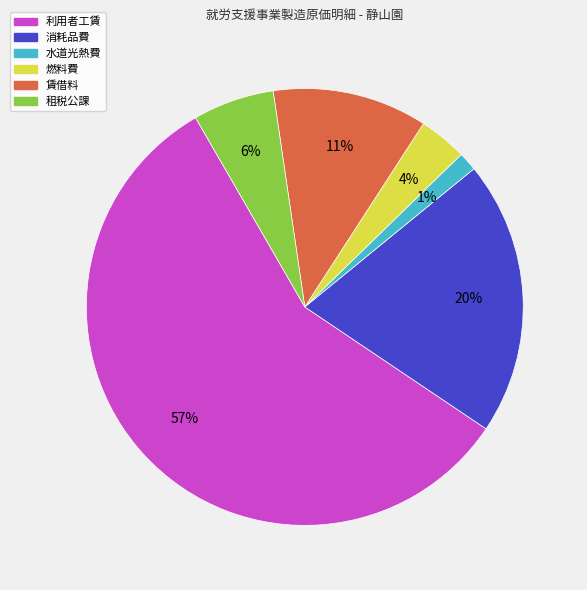

To the nearest percent, what is the combined percentage of 利用者工賃 and 水道光熱費?

59%